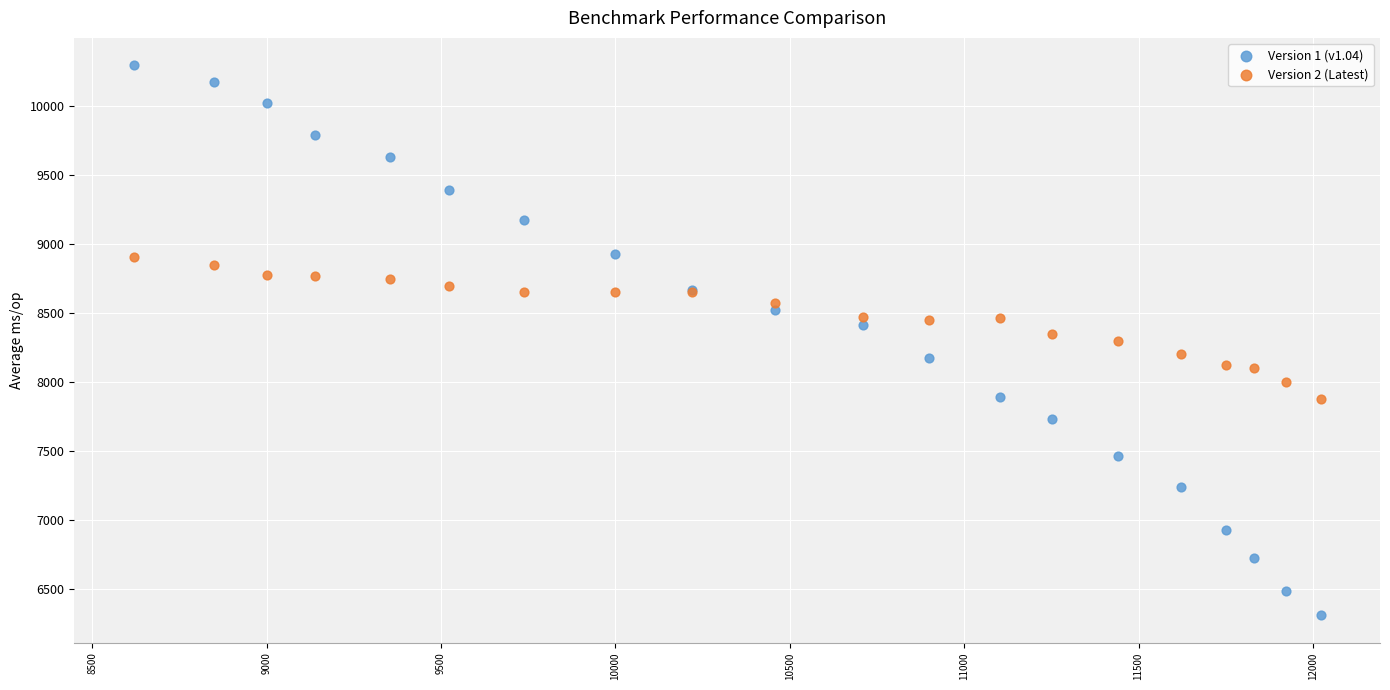

Which series has the widest spread of Y values?

Version 1 (v1.04)